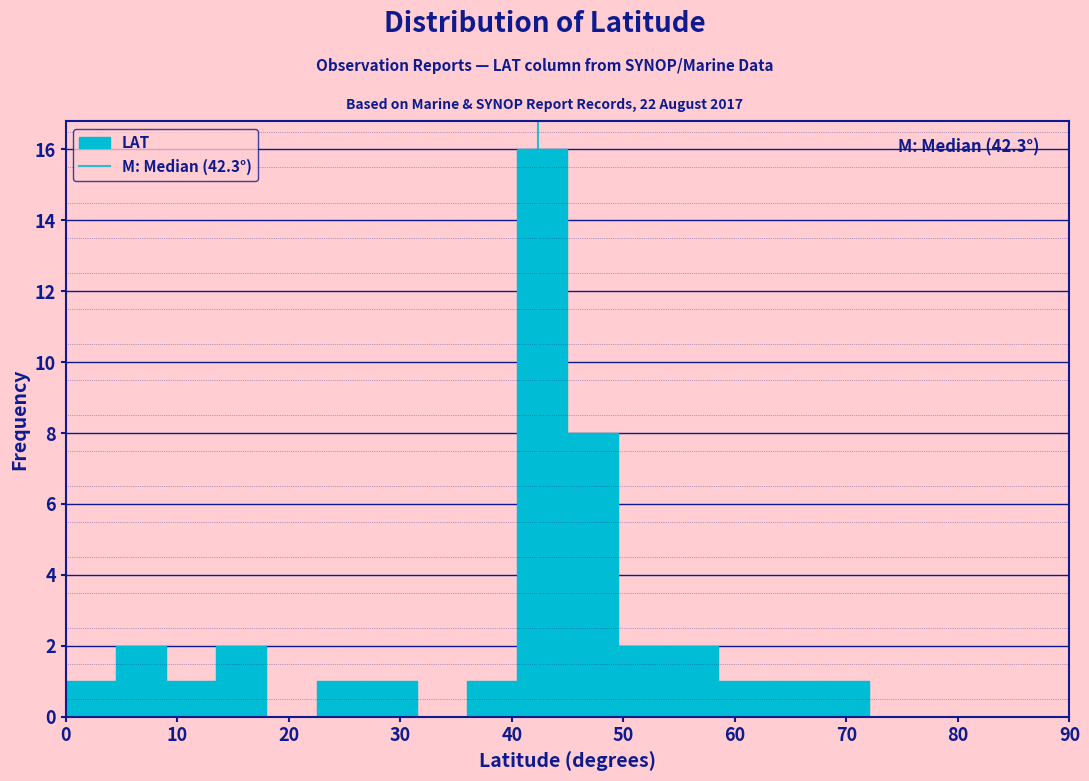

Over which range of the x-axis is the bar tallest?

40.5 to 45.0